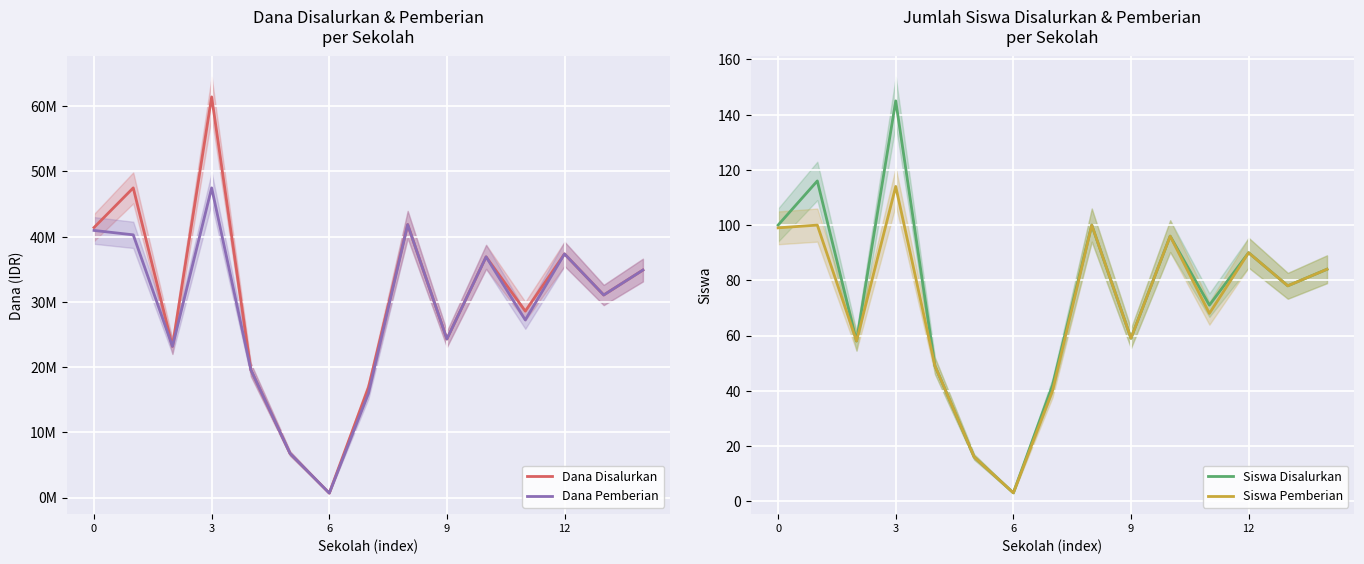

What is the sum of the Dana Disalurkan values at 0 and 10?

78300000